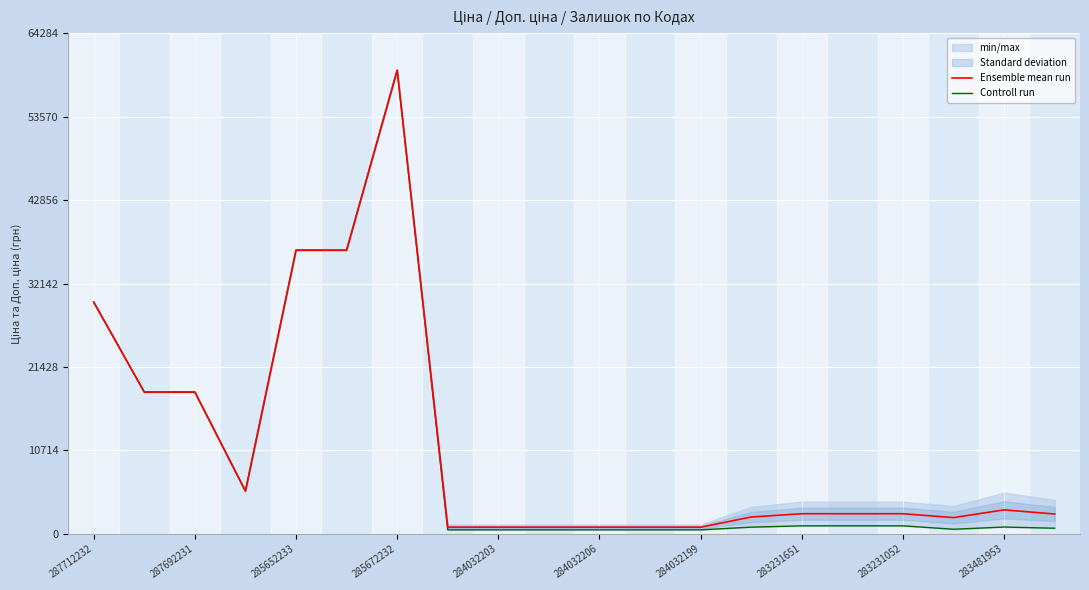

Is the value of Ensemble mean run at 17 greater than the value of Controll run at 13?

Yes